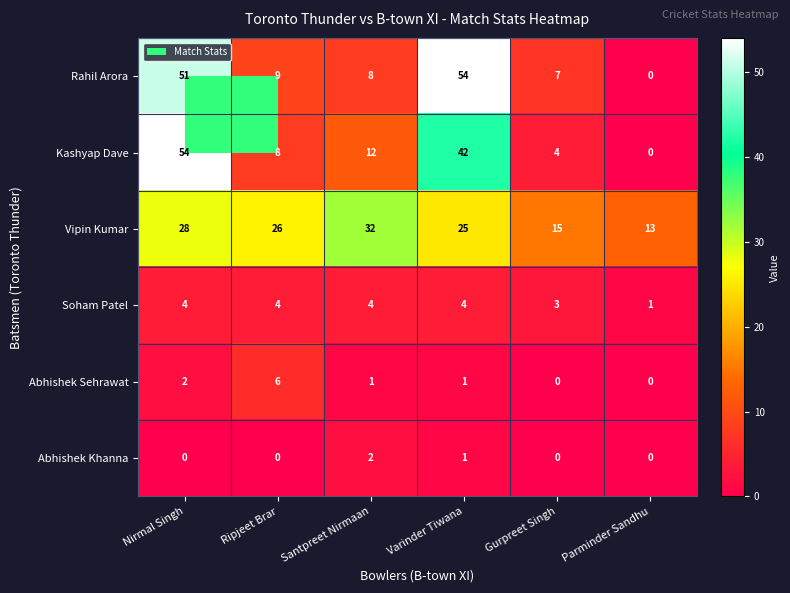

Which series changed the most between Nirmal Singh and Santpreet Nirmaan?

Rahil Arora